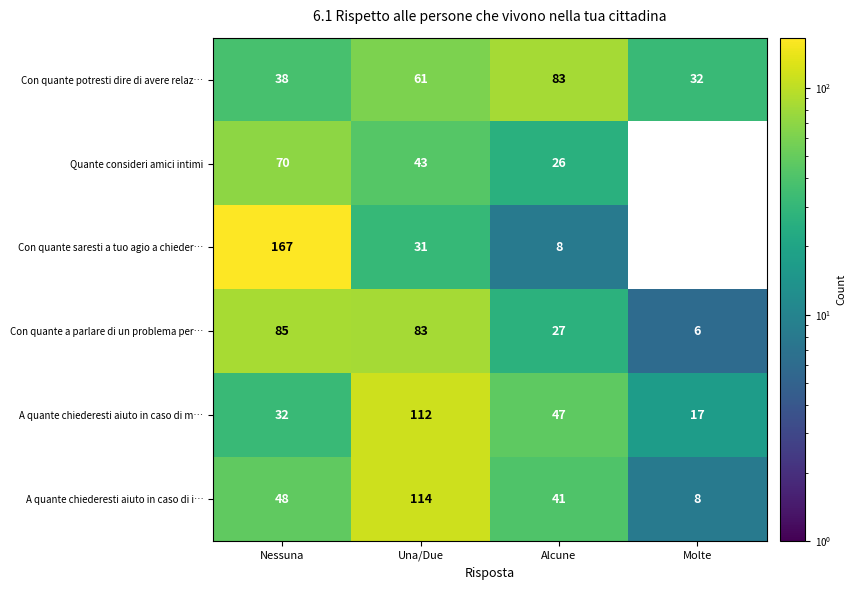

What value does the Con quante potresti dire di avere relaz… series have at Una/Due, to the nearest 5?

60